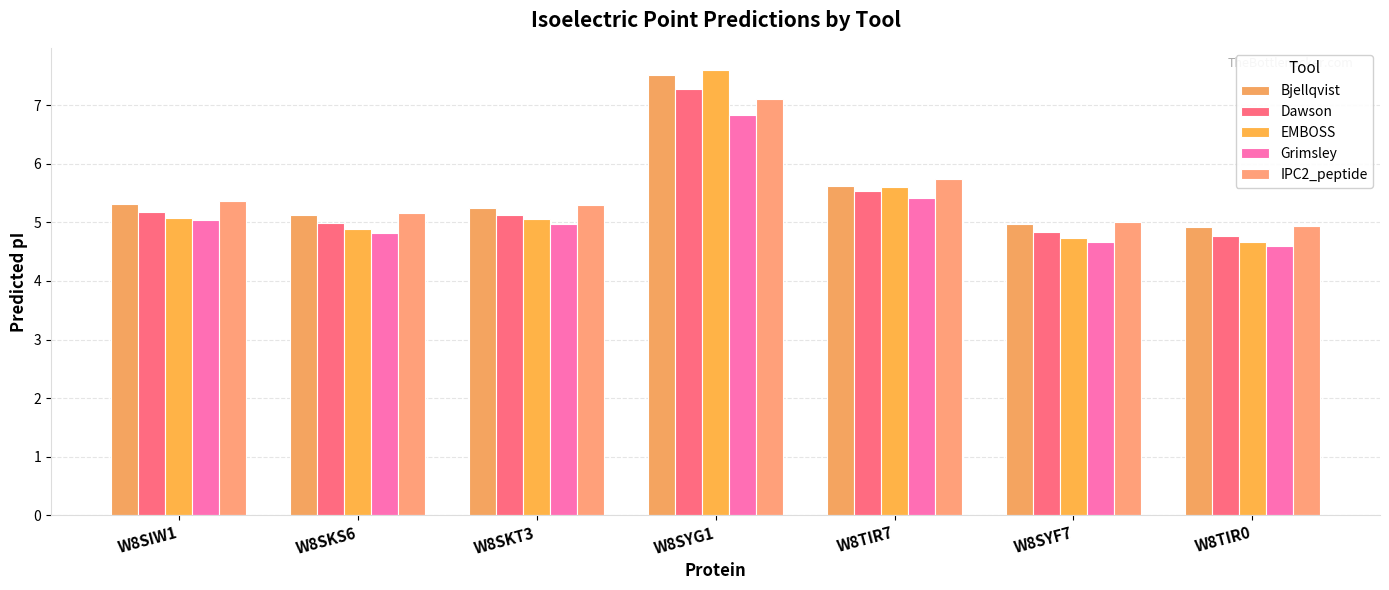

How many bars are there in each group?

5